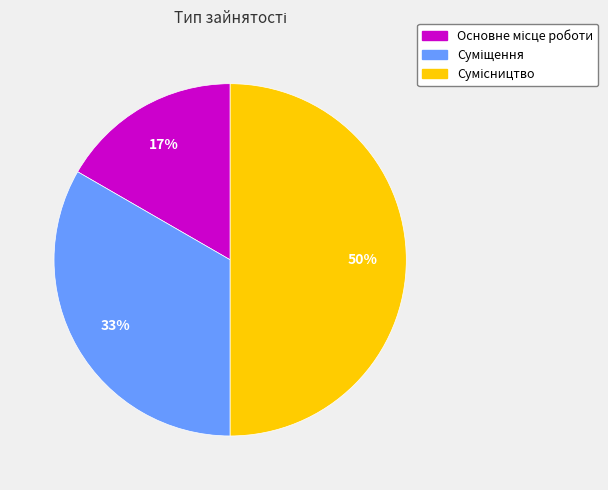

To the nearest percent, what is the average slice percentage?

33%